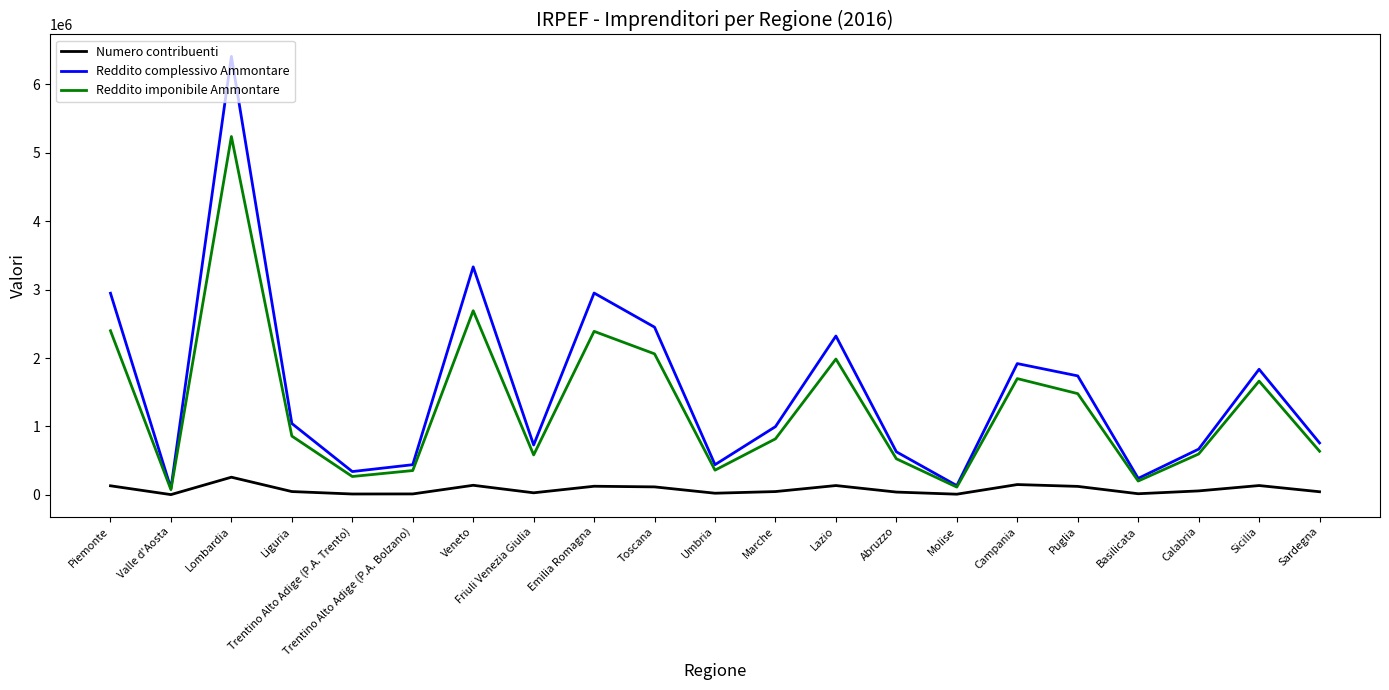

True or false: Numero contribuenti and Reddito complessivo Ammontare cross at least once.

False